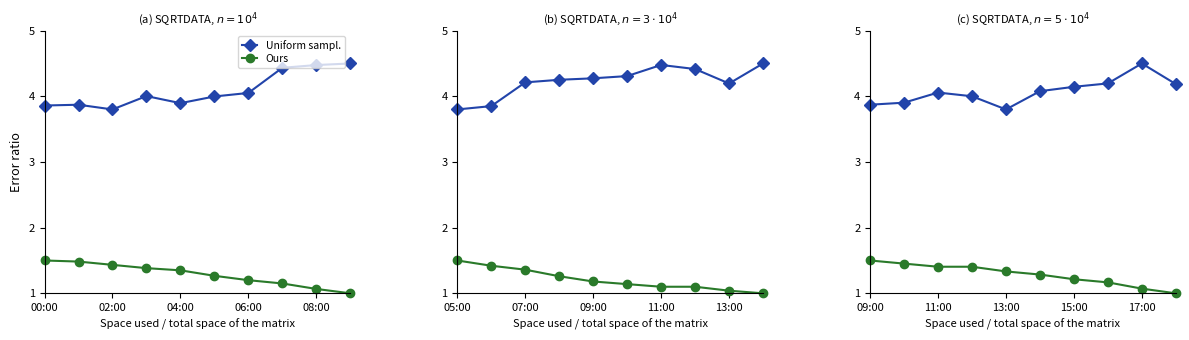

What is the sum of the Uniform sampl. values at 06:00 and 6?

8.1